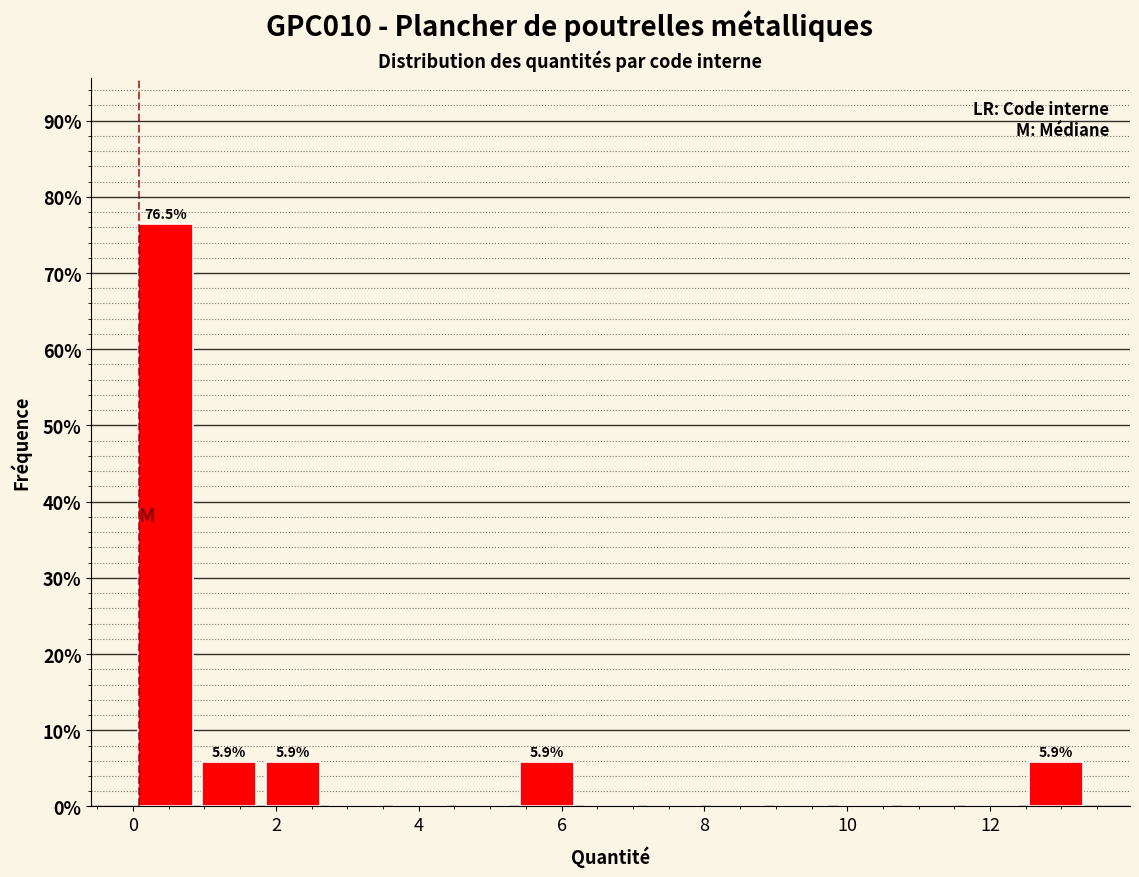

Over which range of the x-axis is the bar tallest?

0.0 to 1.0